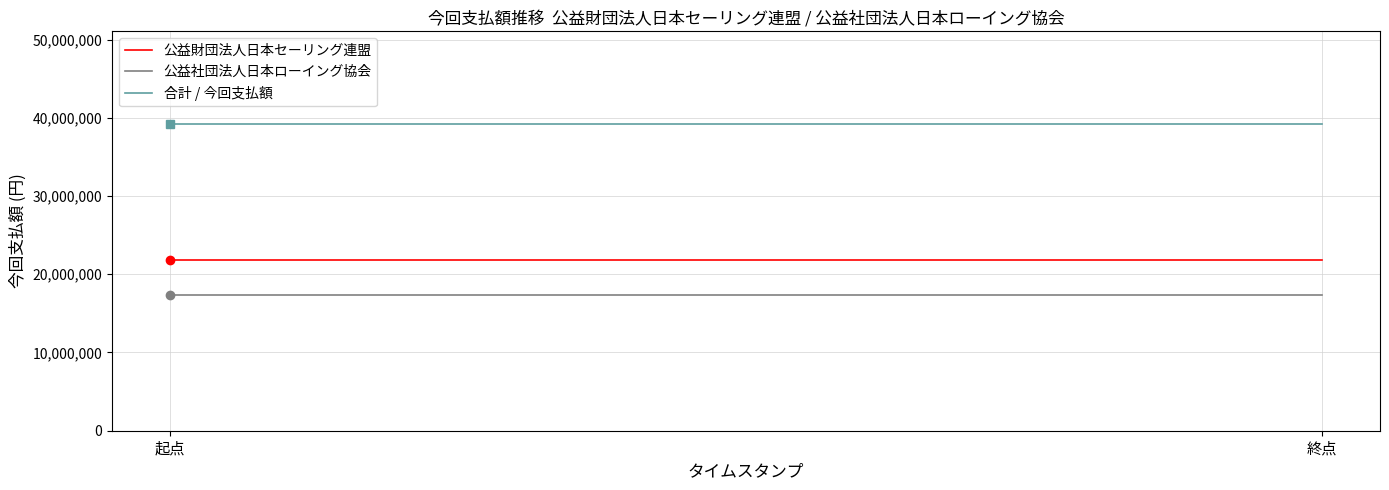

Which series has the largest total across all categories?

合計 / 今回支払額